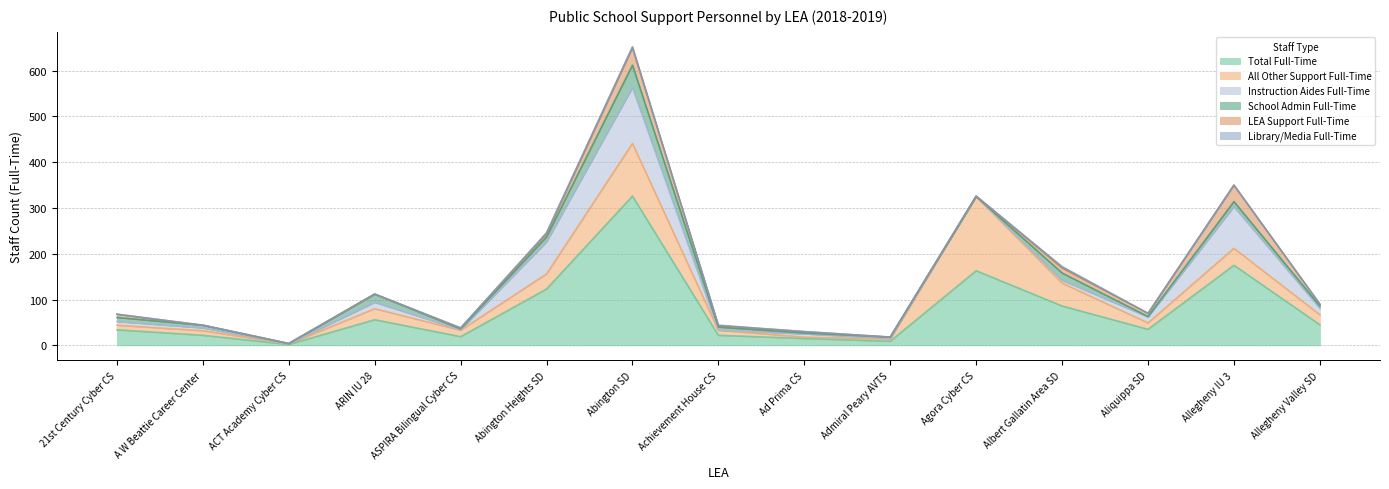

At which category does LEA Support Full-Time reach its first local peak?

Abington SD